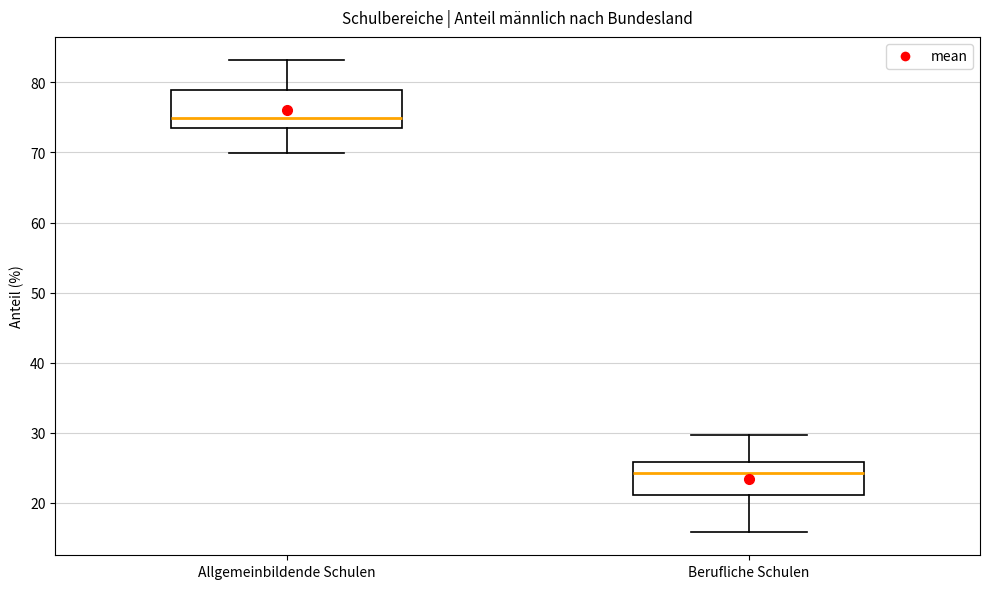

Which box's median line is the highest?

Allgemeinbildende Schulen